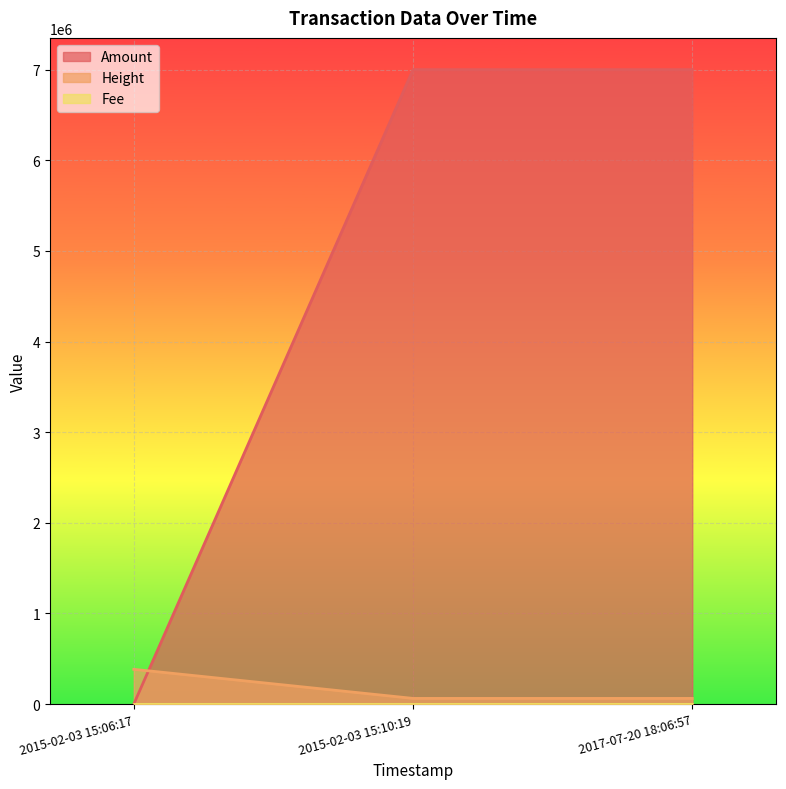

How many data points does each series have?

3